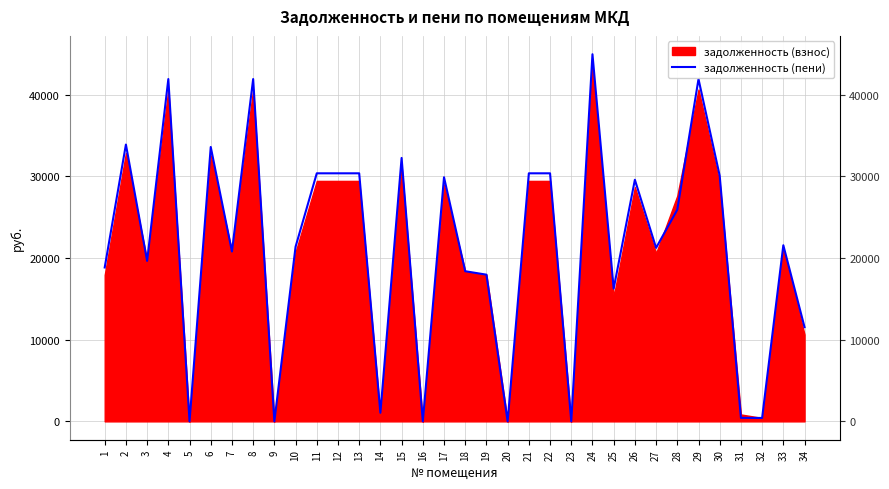

What is the value of the 12th point from the left?

30378.0